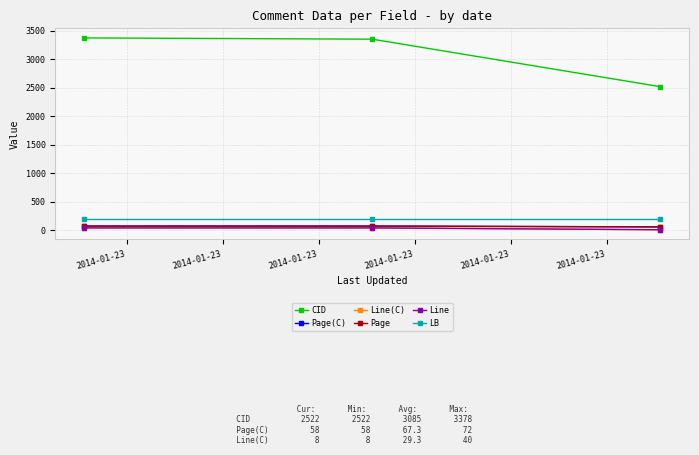

How many lines are shown in the chart?

6